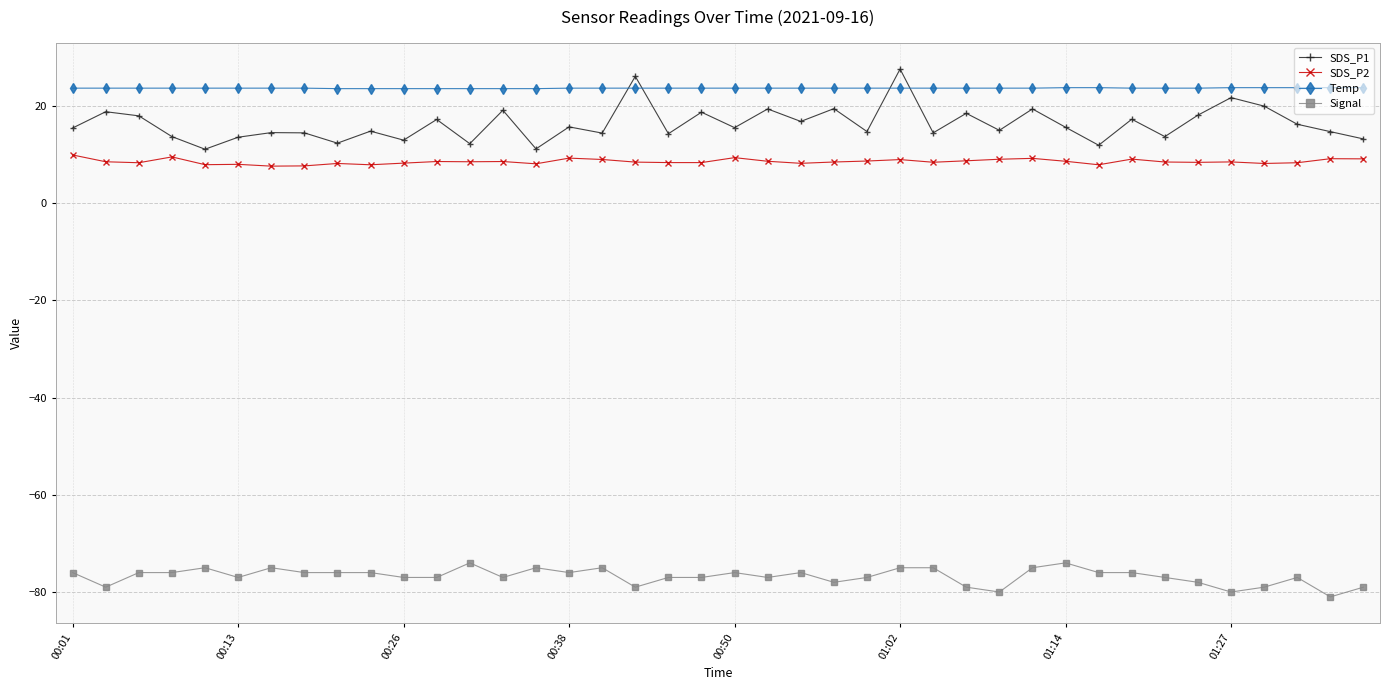

Which series has the largest range (max minus min)?

SDS_P1